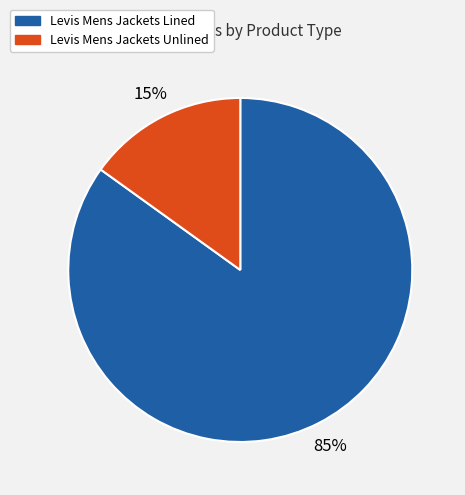

How many segments does this pie chart have?

2